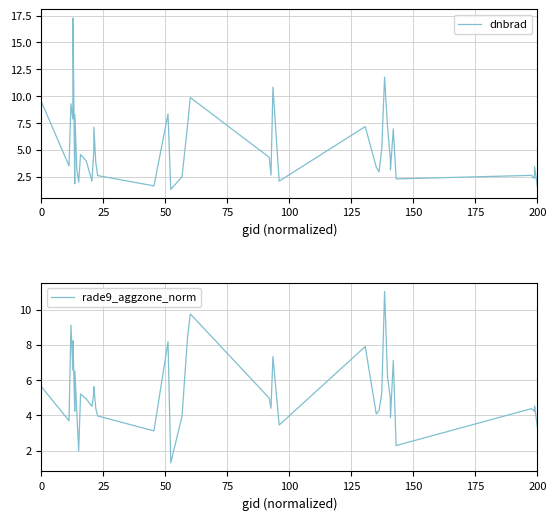

In dnbrad, how many points are lower than both neighbors (excluding endpoints)?

13